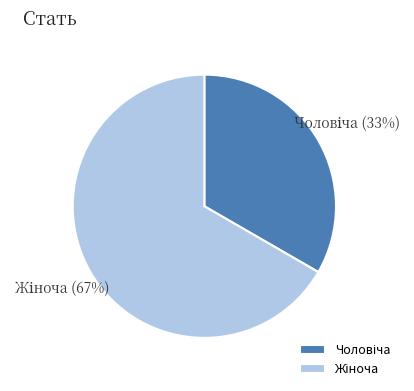

To the nearest percent, what is the average slice percentage?

50%